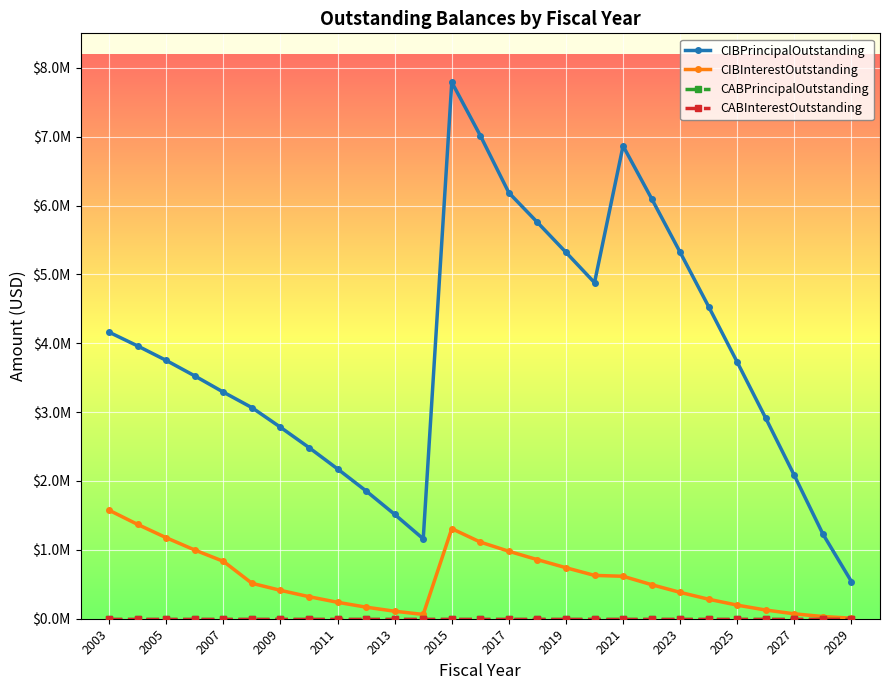

Is this an area chart (filled region under the line)?

No